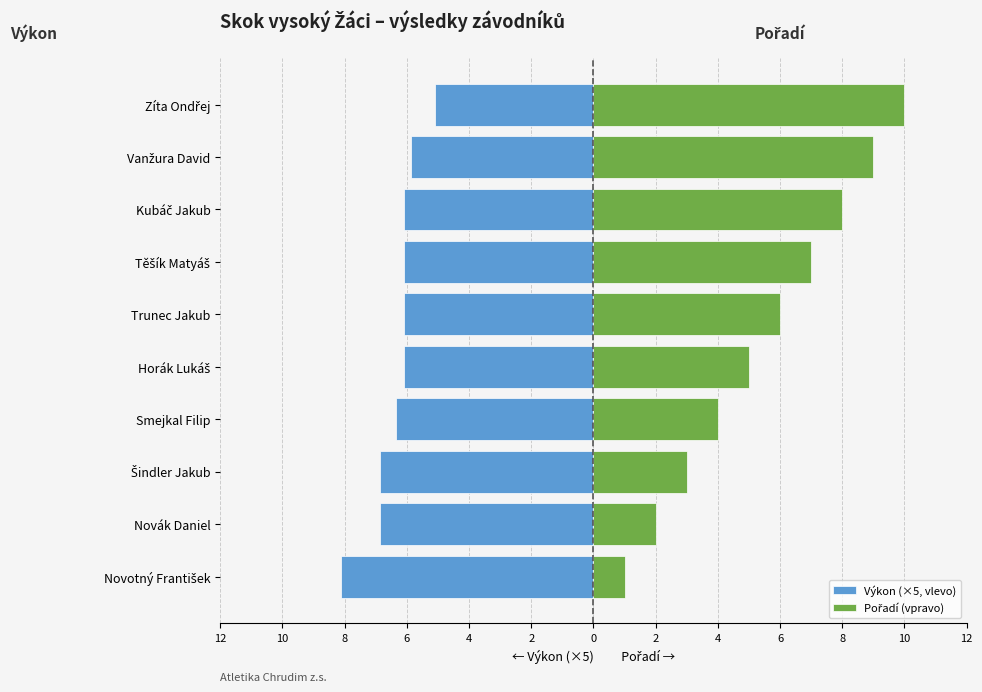

Between Novák Daniel and Zíta Ondřej, which series saw the biggest shift?

Pořadí (vpravo)